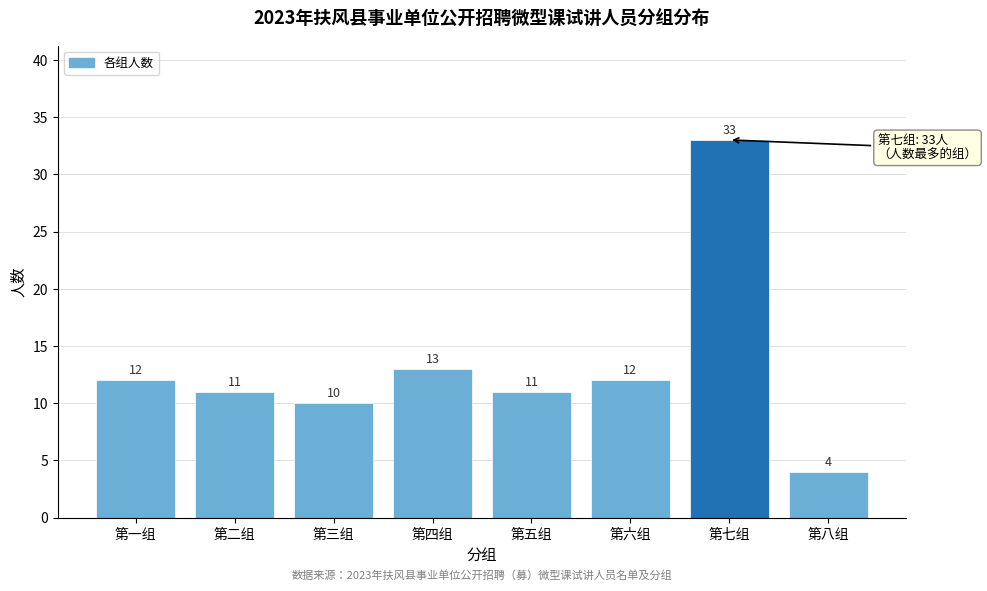

Reading left to right, what are all the values shown in this chart?

12	11	10	13	11	12	33	4